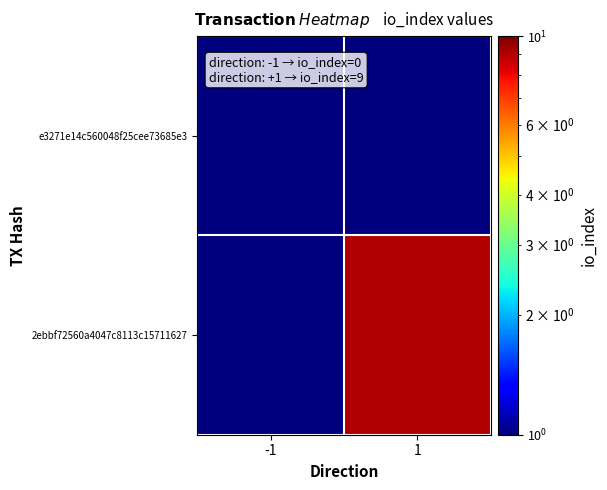

What is the greatest value displayed?

9.0